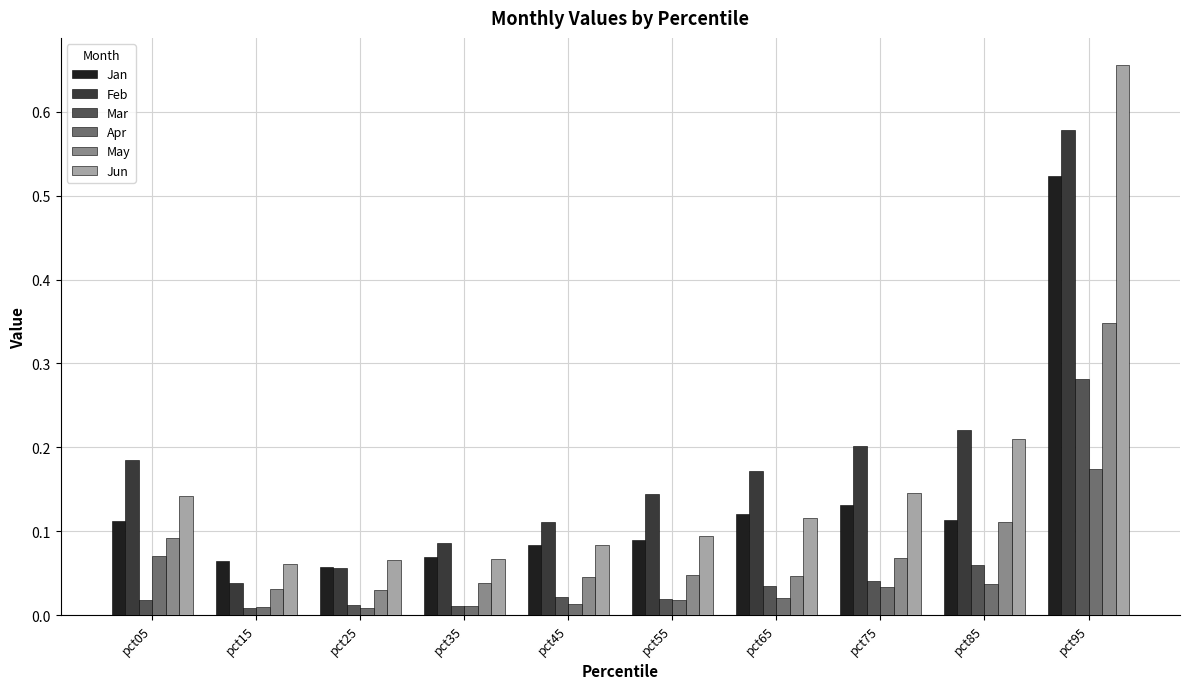

Which label corresponds to the largest value in the chart?

pct95